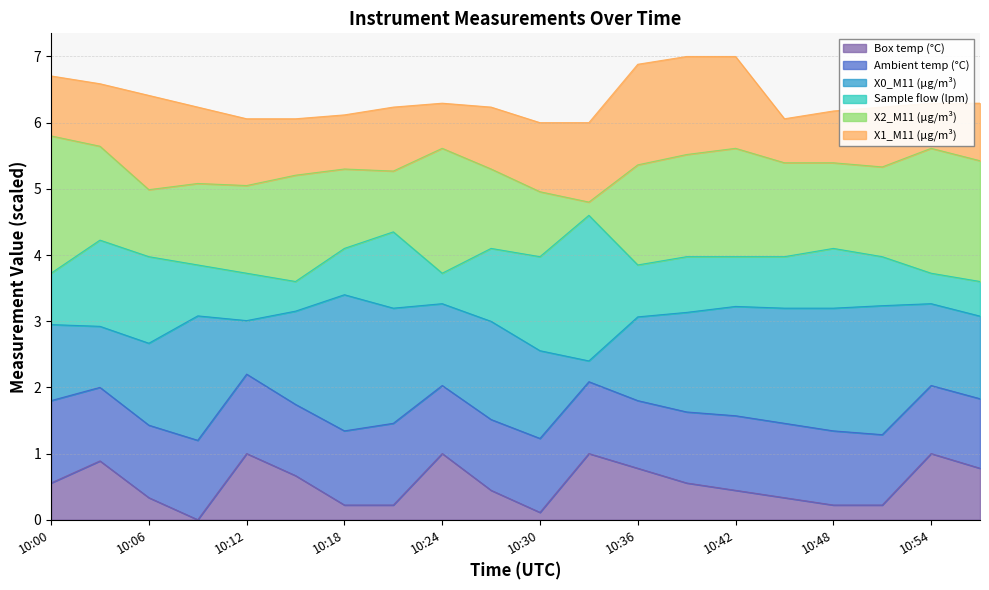

True or false: X2_M11 (μg/m³) has more than 0 points higher than both neighbors.

True